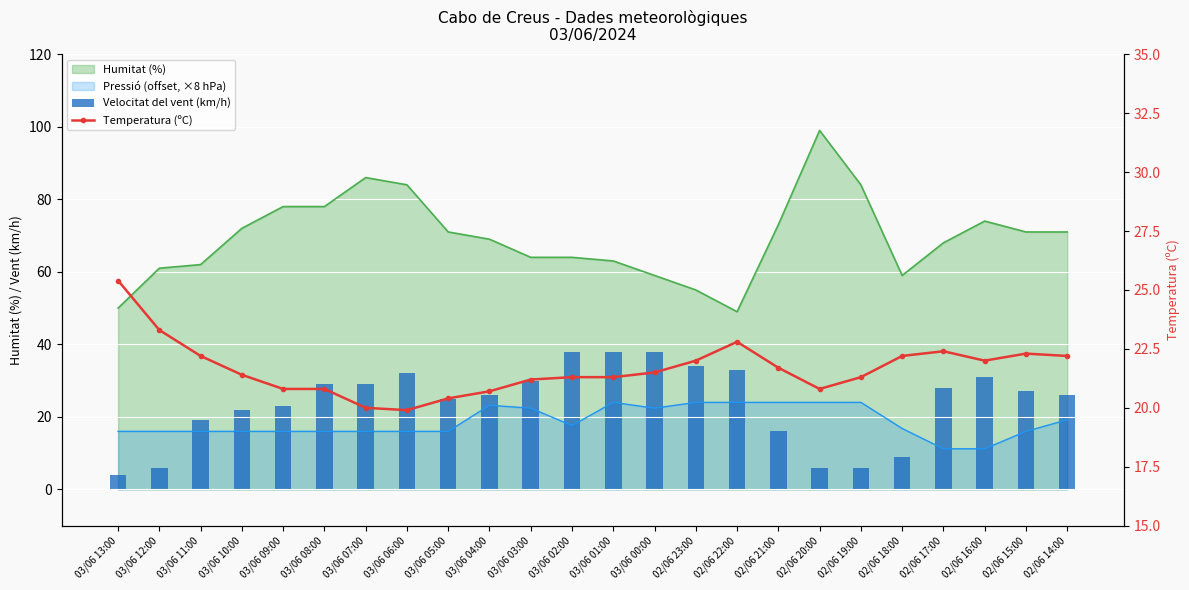

Where is Temperatura (ºC) nearest to the value 22?

02/06 23:00